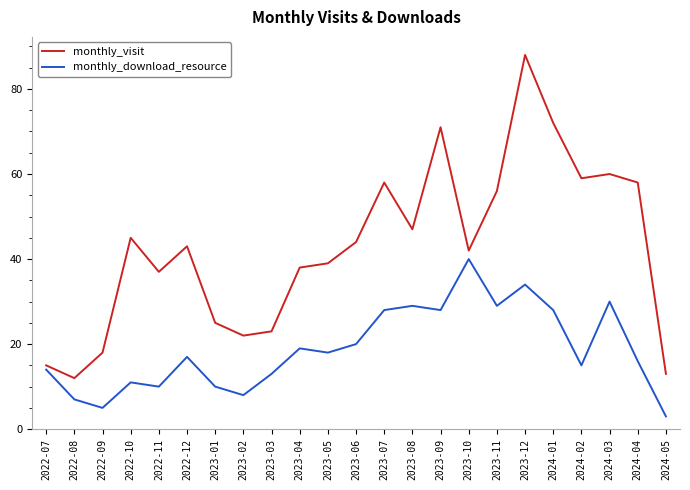

What is the total value across all series at 2022-09?

23